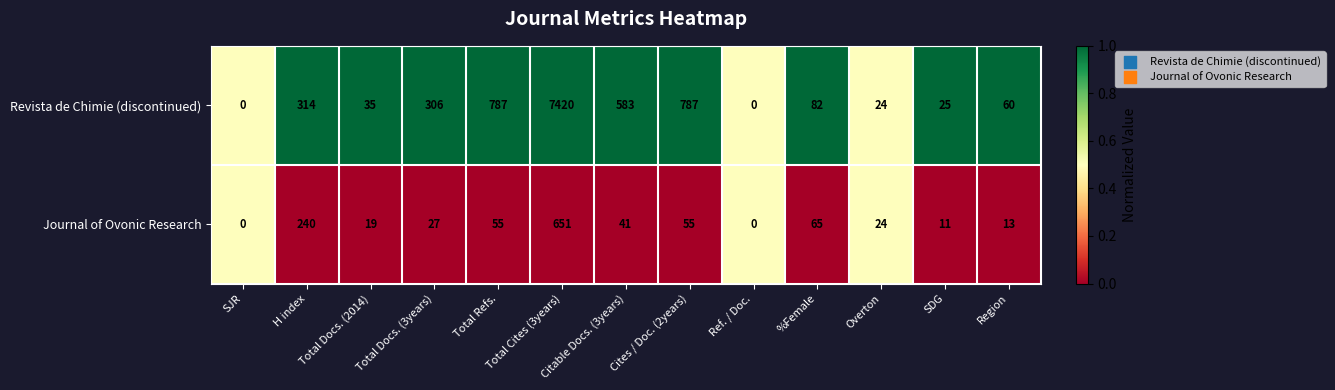

Between Total Refs. and Citable Docs. (3years), which series saw the biggest shift?

Revista de Chimie (discontinued)